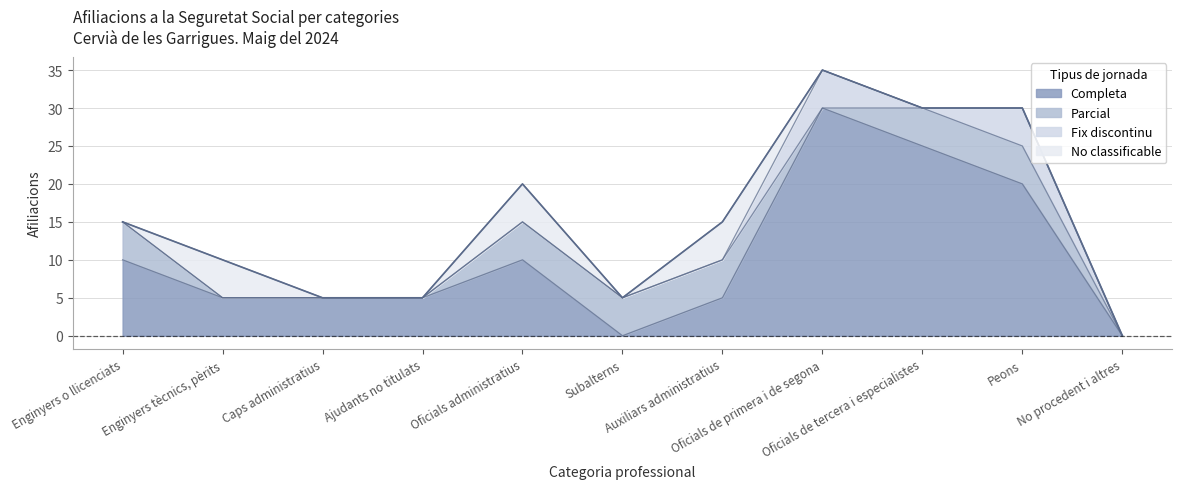

Reading right to left, transcribe all the data shown in this chart.

Completa: 0	20	25	30	5	0	10	5	5	5	10
Parcial: 0	5	5	0	5	5	5	0	0	0	5
Fix discontinu: 0	5	0	5	0	0	0	0	0	0	0
No classificable: 0	0	0	0	5	0	5	0	0	5	0